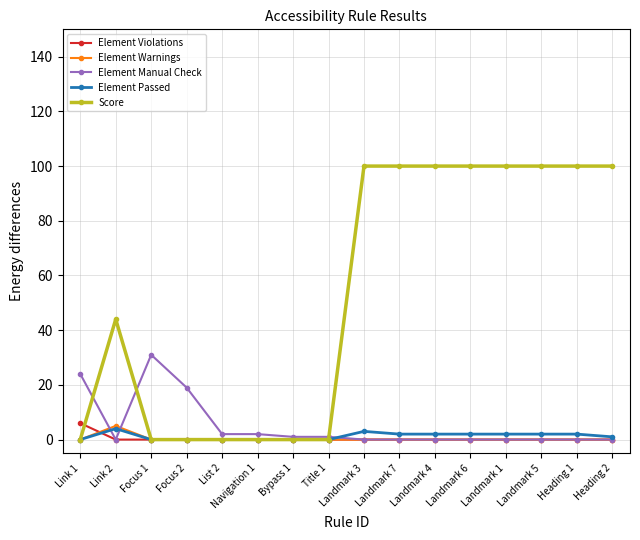

What is the difference between the maximum and minimum values in the Element Violations series?

6